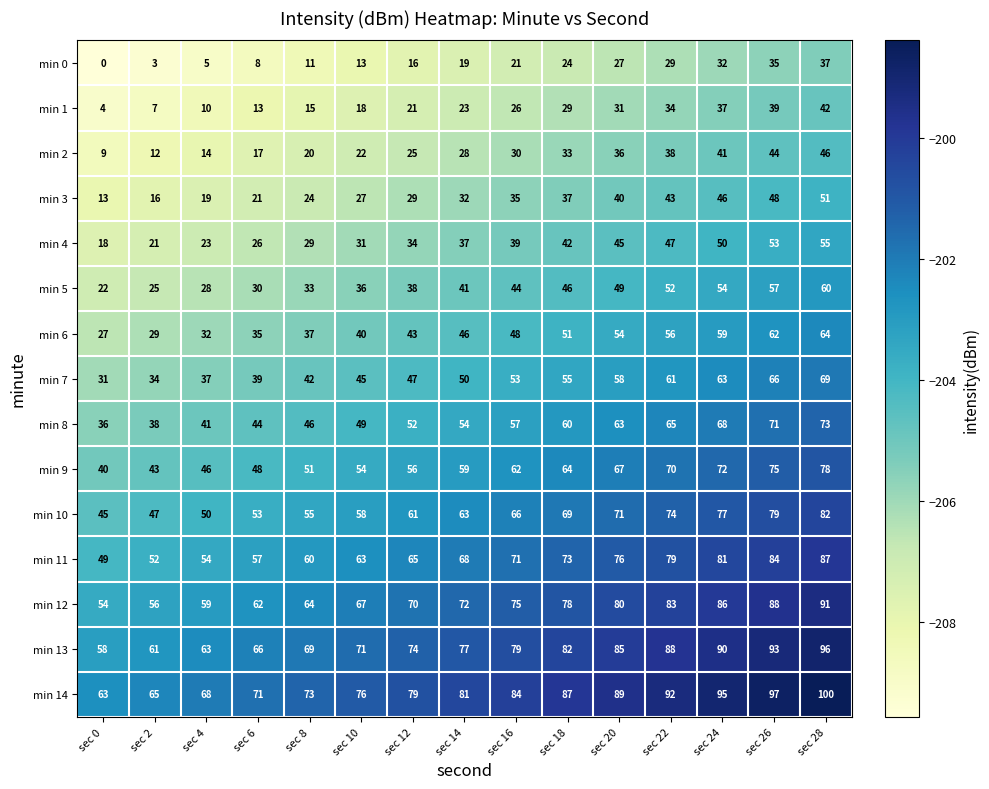

Where is min 8 nearest to the value 54?

sec 14